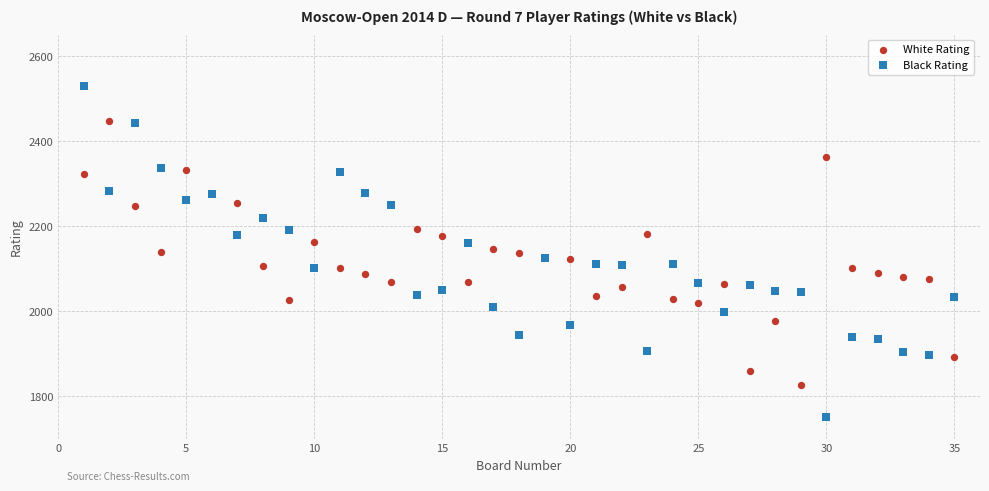

Which series has the widest spread of Y values?

Black Rating